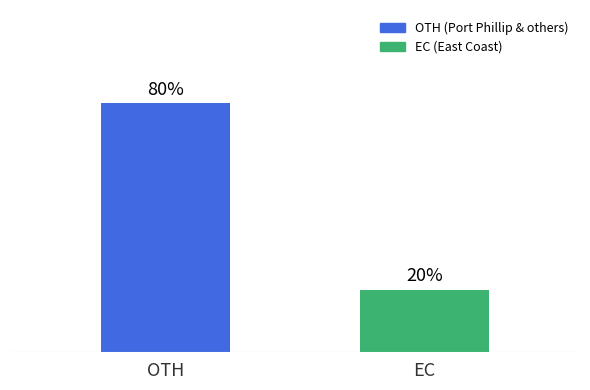

List the labels in order of value, smallest first.

EC, OTH